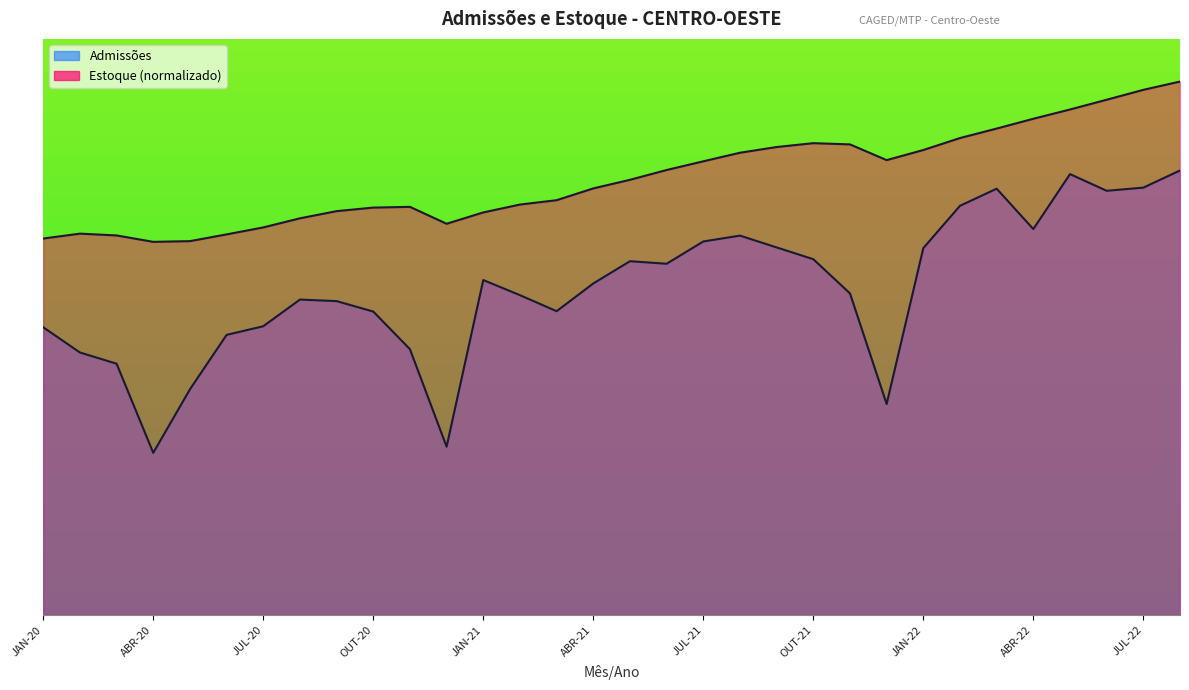

True or false: Estoque and Admissões intersect in this chart.

False